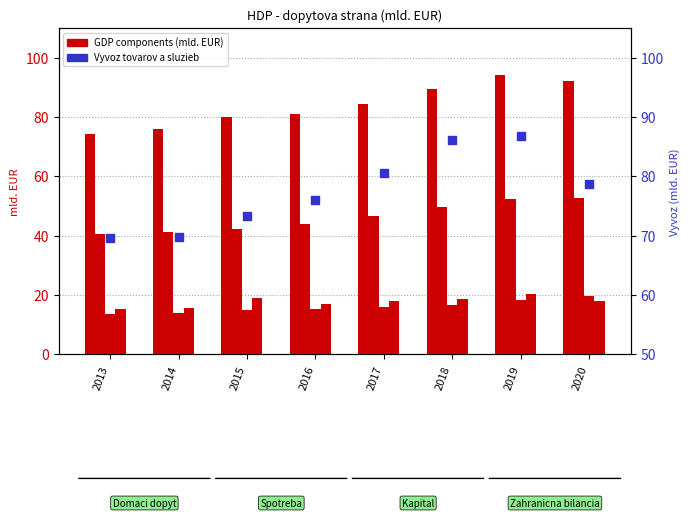

What is the total value across all series at 2019?

271.8